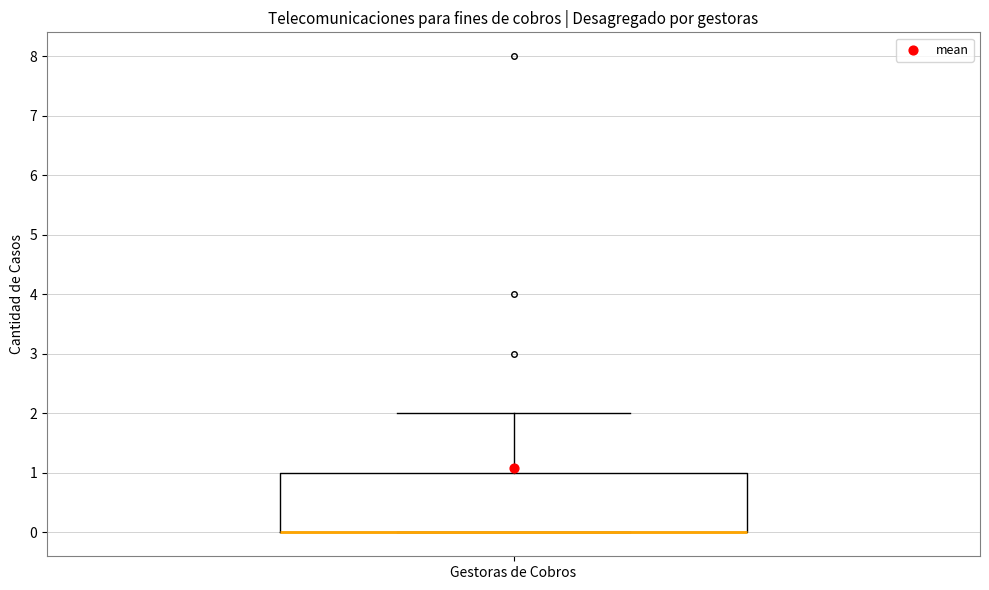

Transcribe this box plot: give where the median line is, the range the box spans, and where the two whiskers end, as read against the y-axis. The values are not printed on the chart, so give them approximately, as read against the axis.

median 0 (drawn on the box's lower edge), box 0 to 1, whiskers 0 to 2